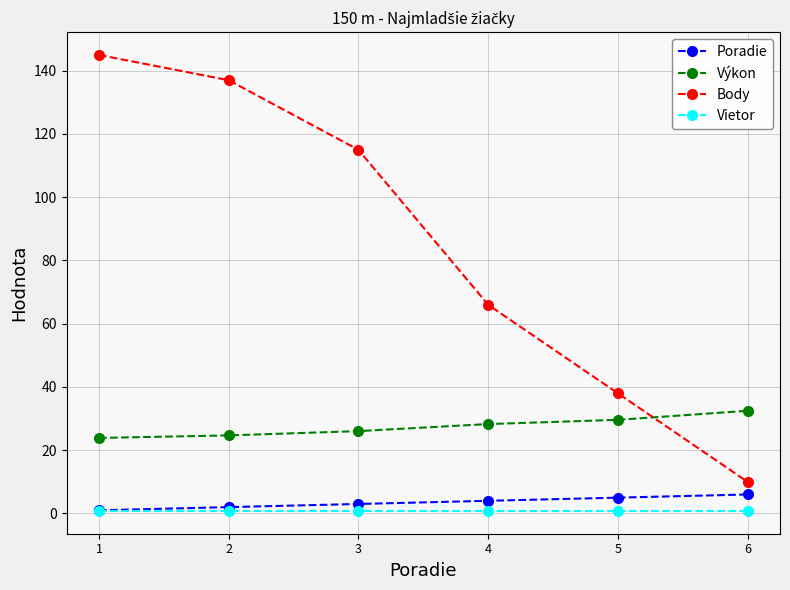

What is the minimum value shown in the chart?

0.8